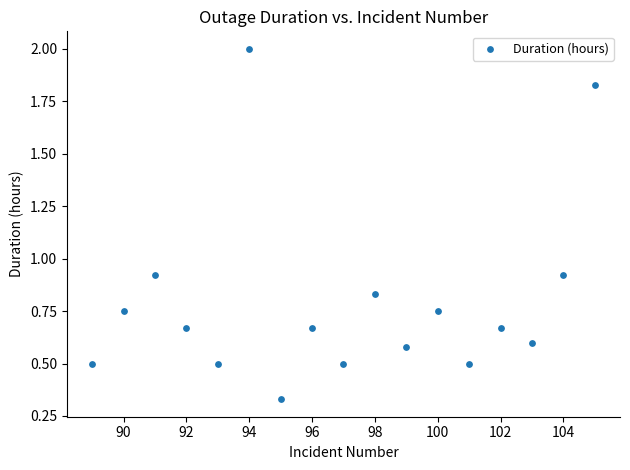

What is the range of Y values (max minus min)?

1.7